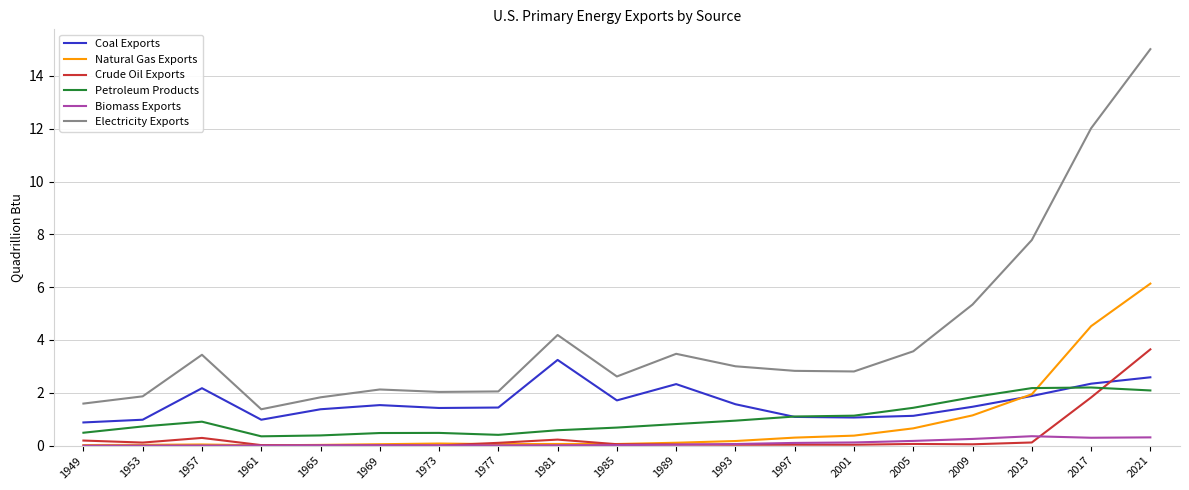

Which series ends up on top after the final intersection of Petroleum Products and Coal Exports?

Coal Exports